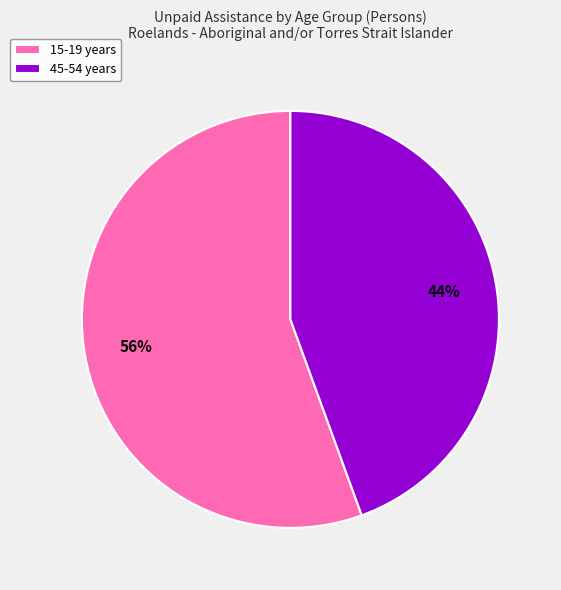

Approximately how many times larger is the value at 45-54 years compared to 15-19 years?

0.8